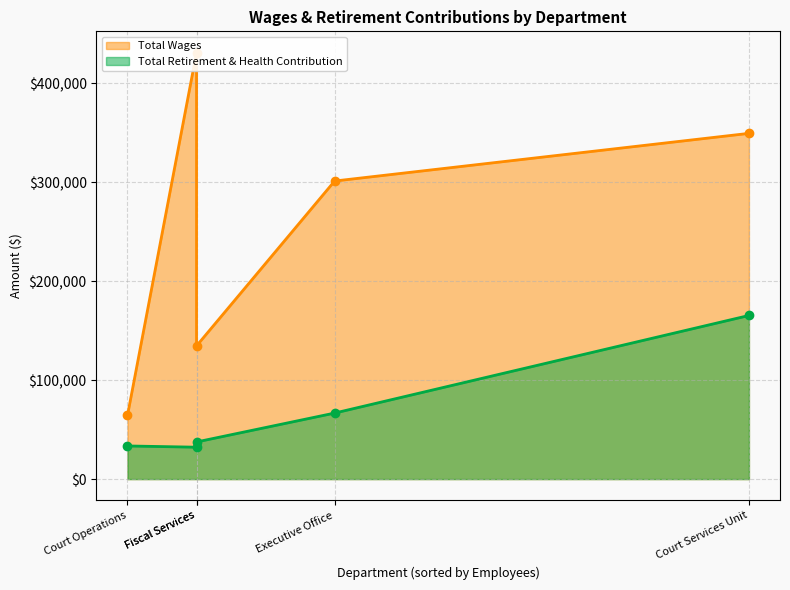

Count the number of categories in the chart.

5